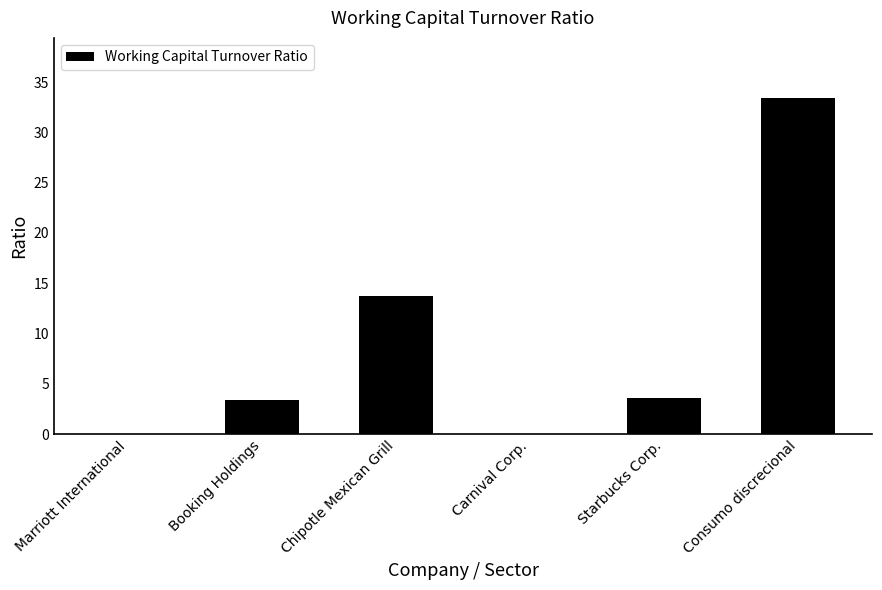

What is the change in value from Booking Holdings to Chipotle Mexican Grill?

+10.4